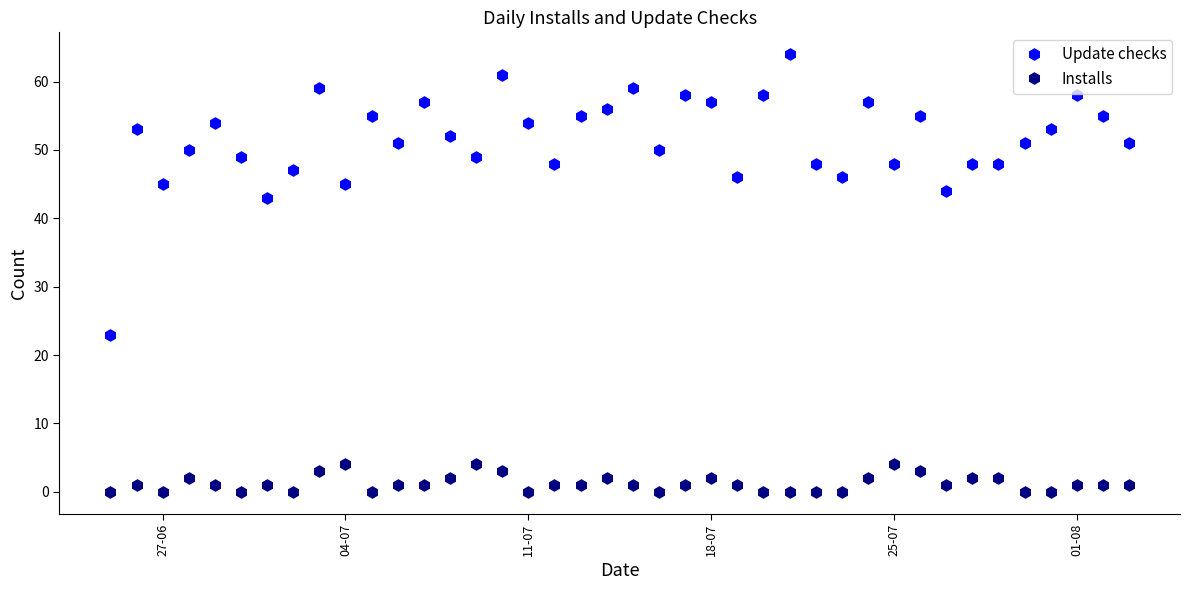

What is the average value of the Update checks series?

52